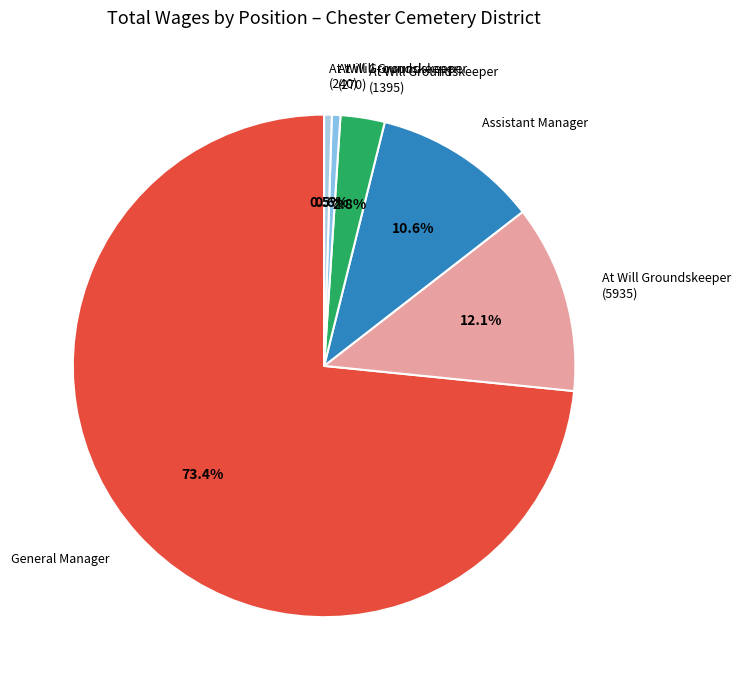

What is the largest slice in the pie chart?

General Manager